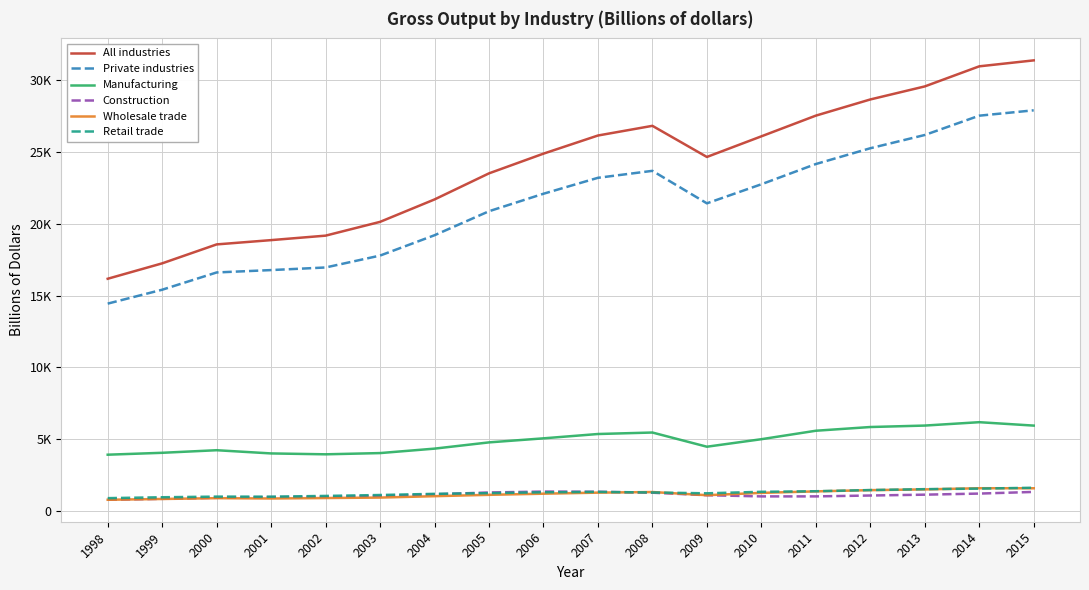

What are all the series names shown in the legend?

All industries, Private industries, Manufacturing, Construction, Wholesale trade, Retail trade